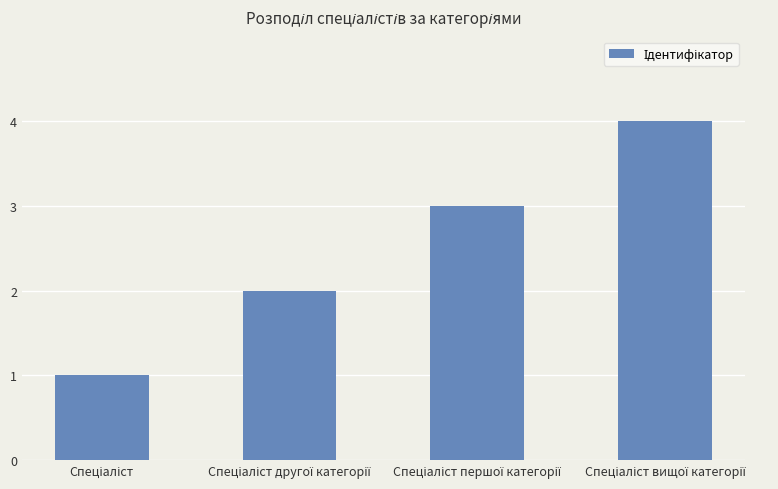

What is the greatest value displayed?

4